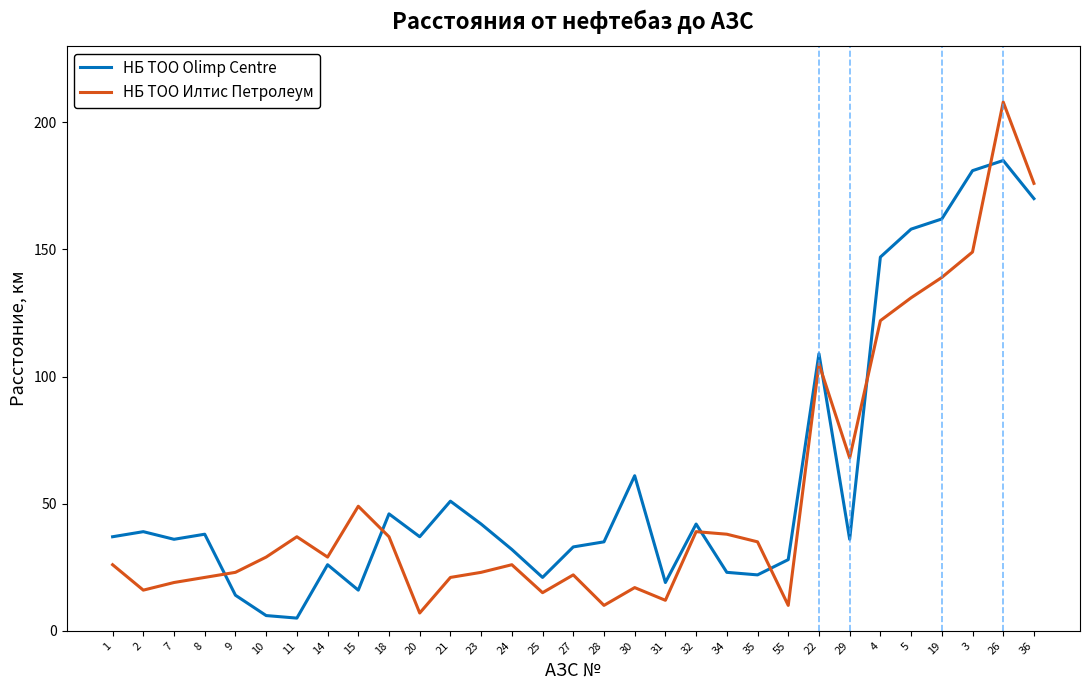

What position from the right is 18?

22